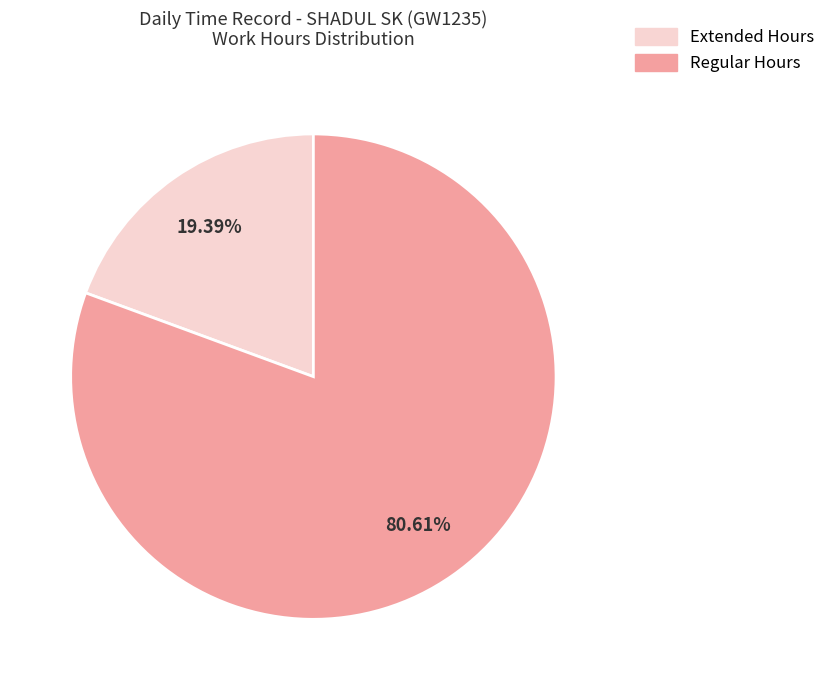

Count the number of slices in the pie.

2